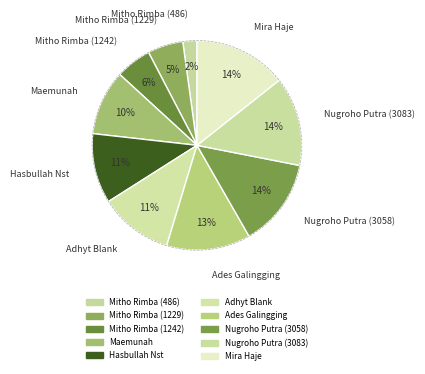

Rank the categories by value from highest to lowest.

Mira Haje, Nugroho Putra (3083), Nugroho Putra (3058), Ades Galingging, Adhyt Blank, Hasbullah Nst, Maemunah, Mitho Rimba (1242), Mitho Rimba (1229), Mitho Rimba (486)